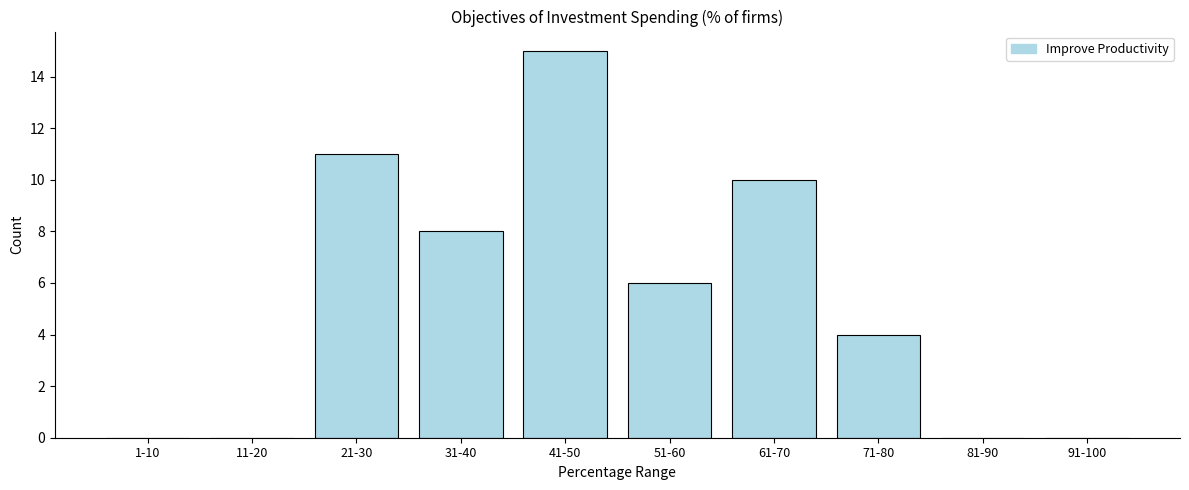

Reading left to right, what are all the values shown in this chart?

1-10=0	11-20=0	21-30=11	31-40=8	41-50=15	51-60=6	61-70=10	71-80=4	81-90=0	91-100=0